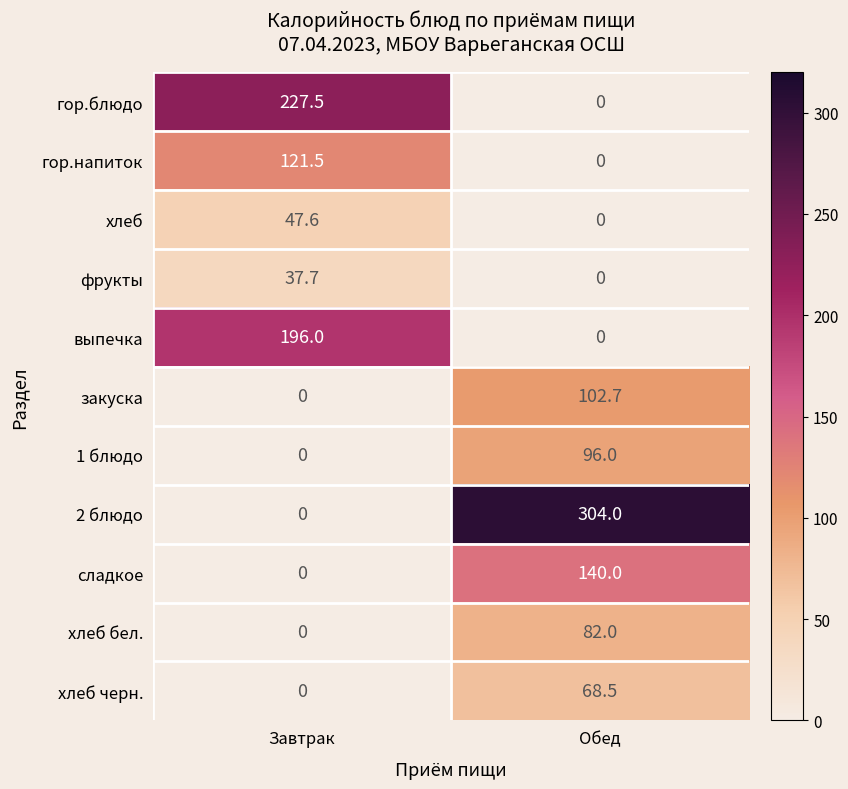

The сладкое series shows 0.0 at Завтрак. True or false?

True